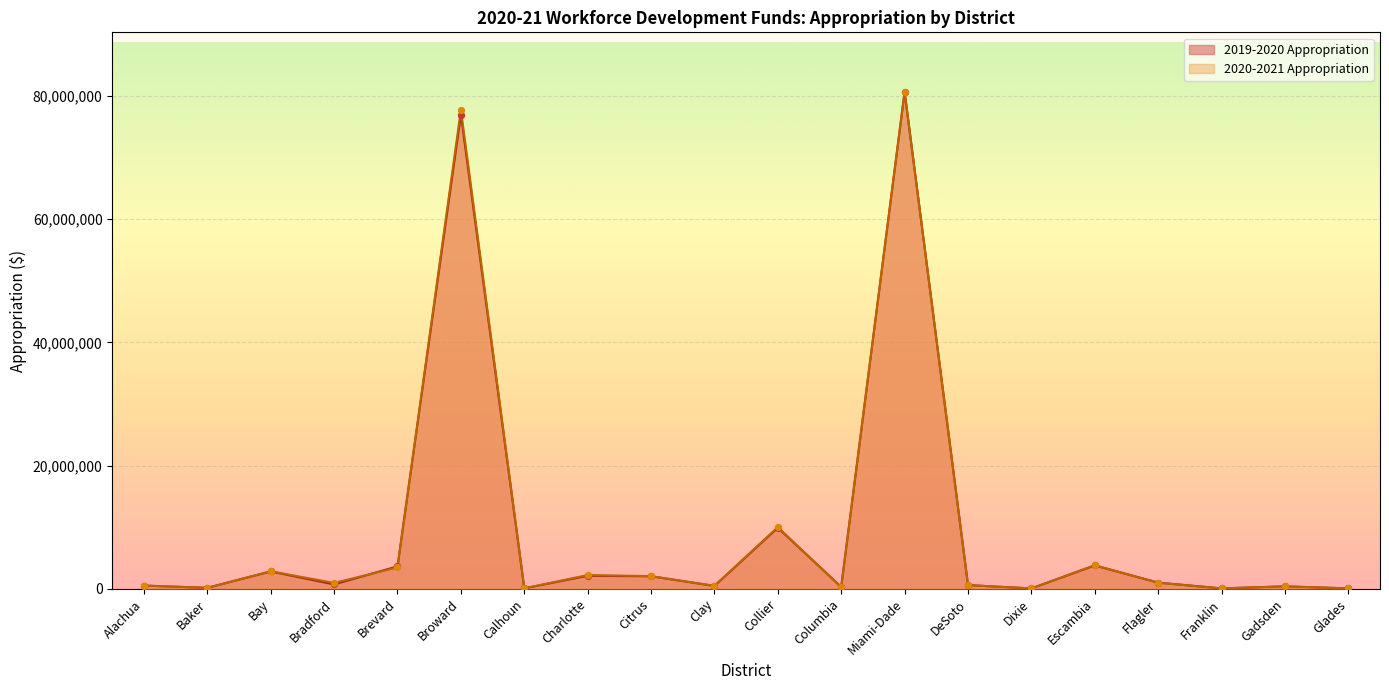

Is the value of 2020-2021 Appropriation at Collier greater than the value of 2019-2020 Appropriation at Collier?

Yes